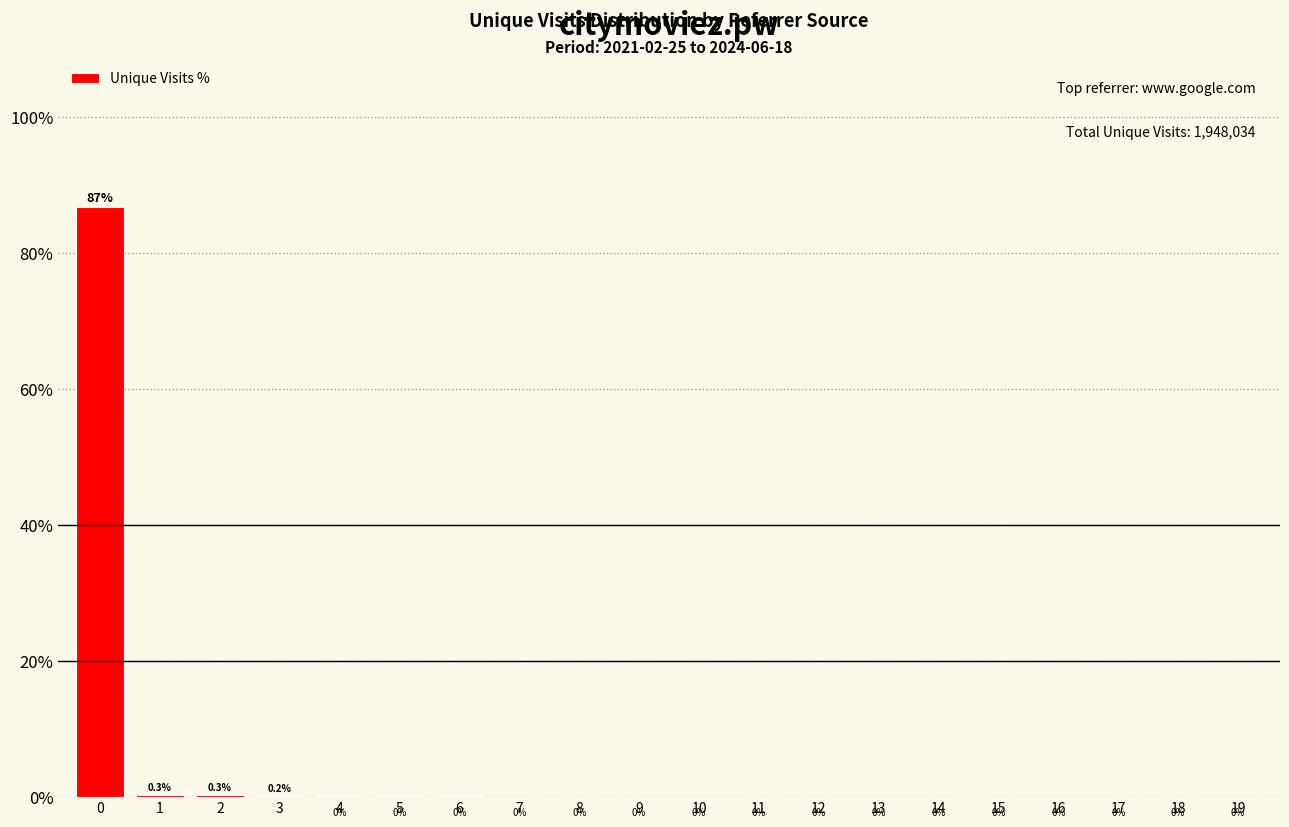

Between 8 and 10, which is larger?

8